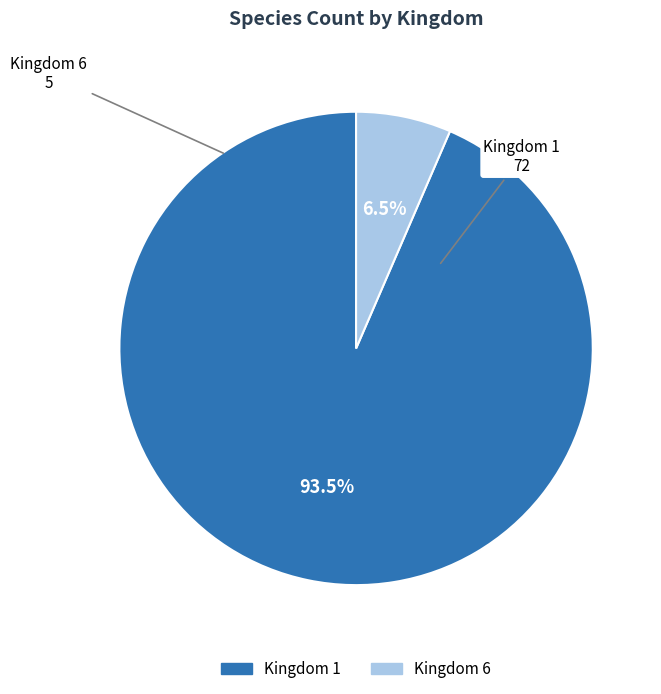

Count the number of slices in the pie.

2